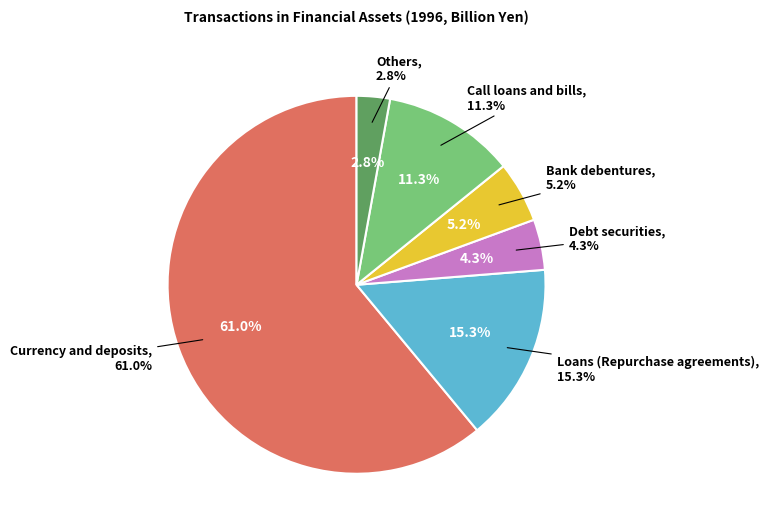

Do Debt securities and Bank debentures together represent more than half of the pie?

No